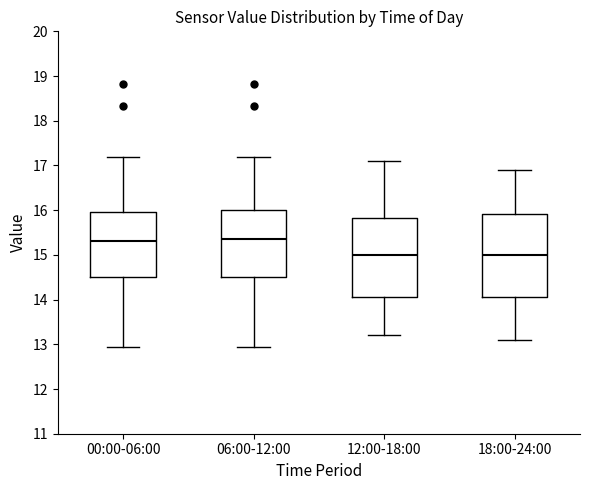

Where is the upper edge of the box for 12:00-18:00 on the y-axis? The values are not printed on the chart, so give them approximately, as read against the axis.

15.8